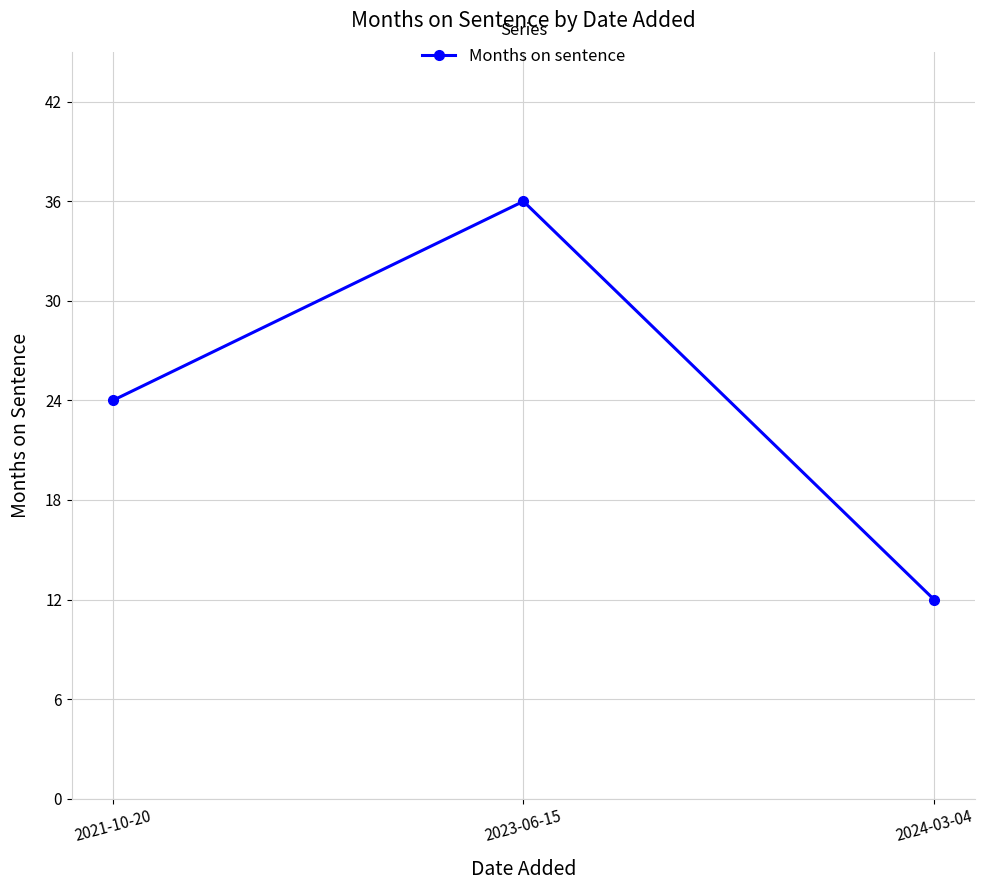

At which label is the value closest to 24?

2021-10-20